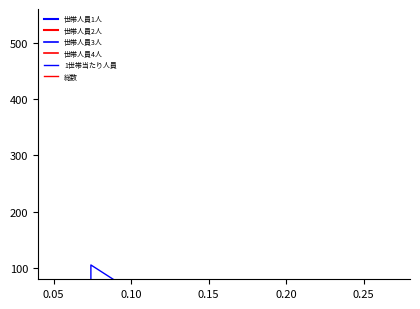

True or false: 世帯人員3人 has more than 2 points higher than both neighbors.

True